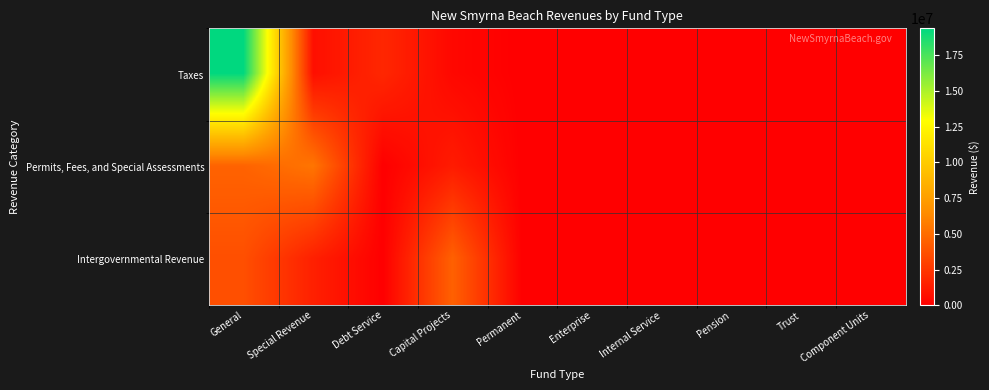

Which series has the largest range (max minus min)?

Taxes